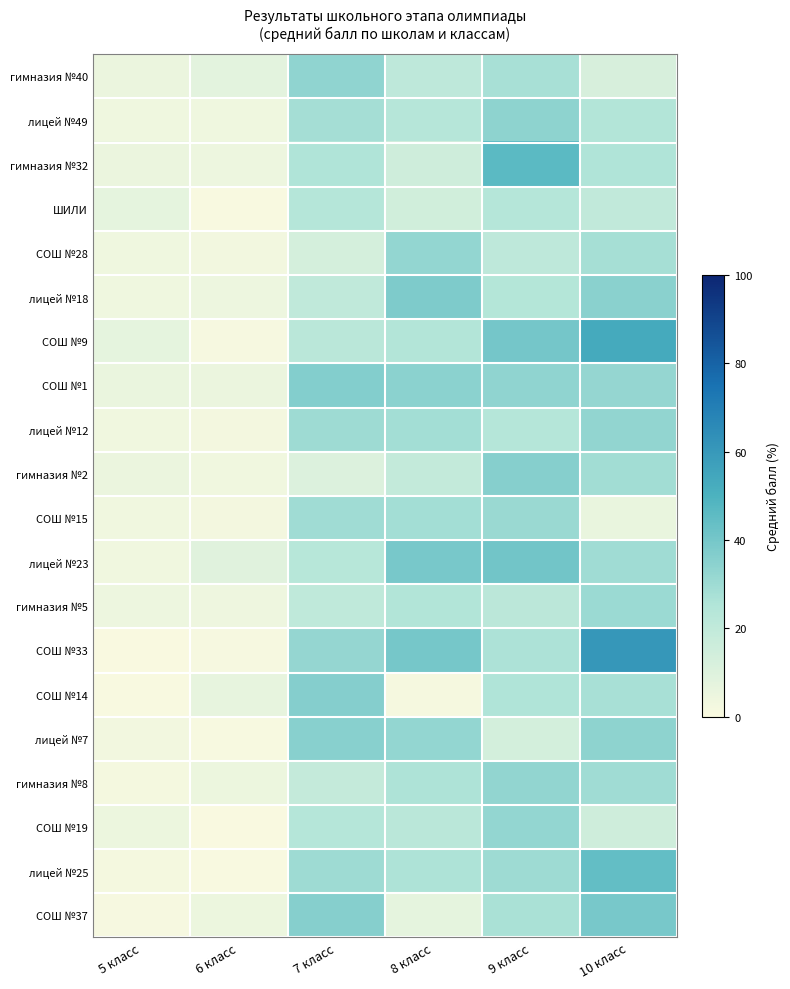

Which category has the lowest value across all series?

6 класс